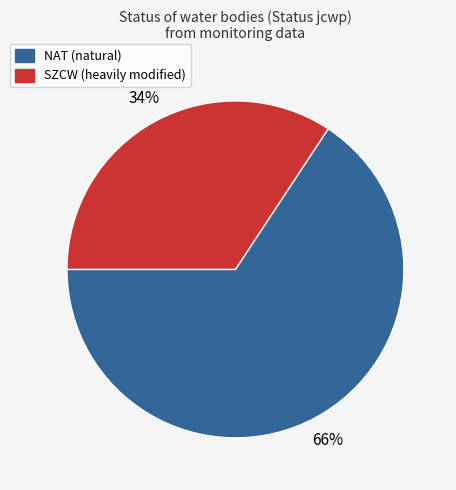

Which has a higher value, SZCW or NAT?

NAT